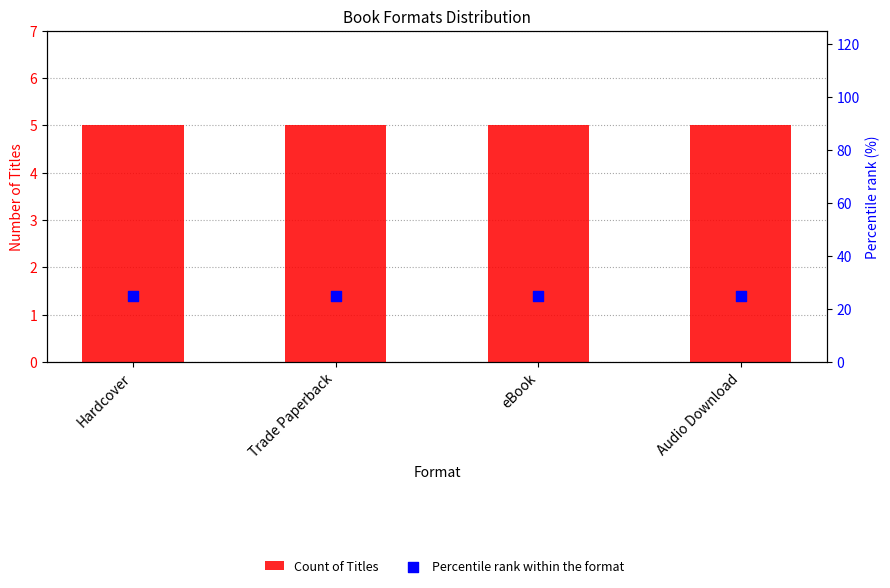

Which series has the largest Y range (max minus min)?

Count of Titles